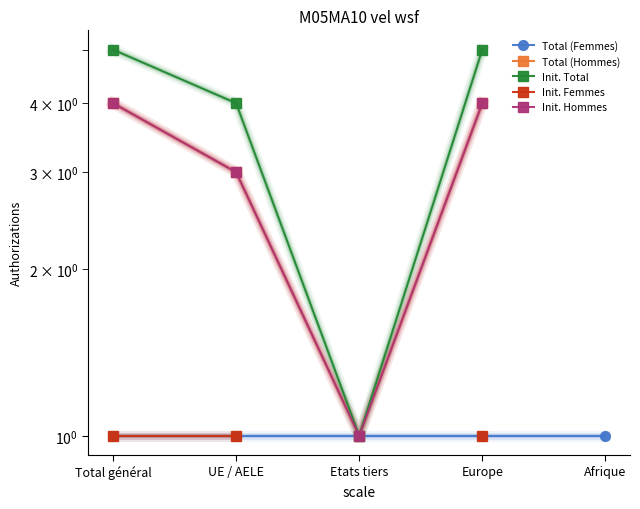

List the series in order of their peak value, lowest first.

Total (Femmes), Init. Femmes, Total (Hommes), Init. Hommes, Init. Total